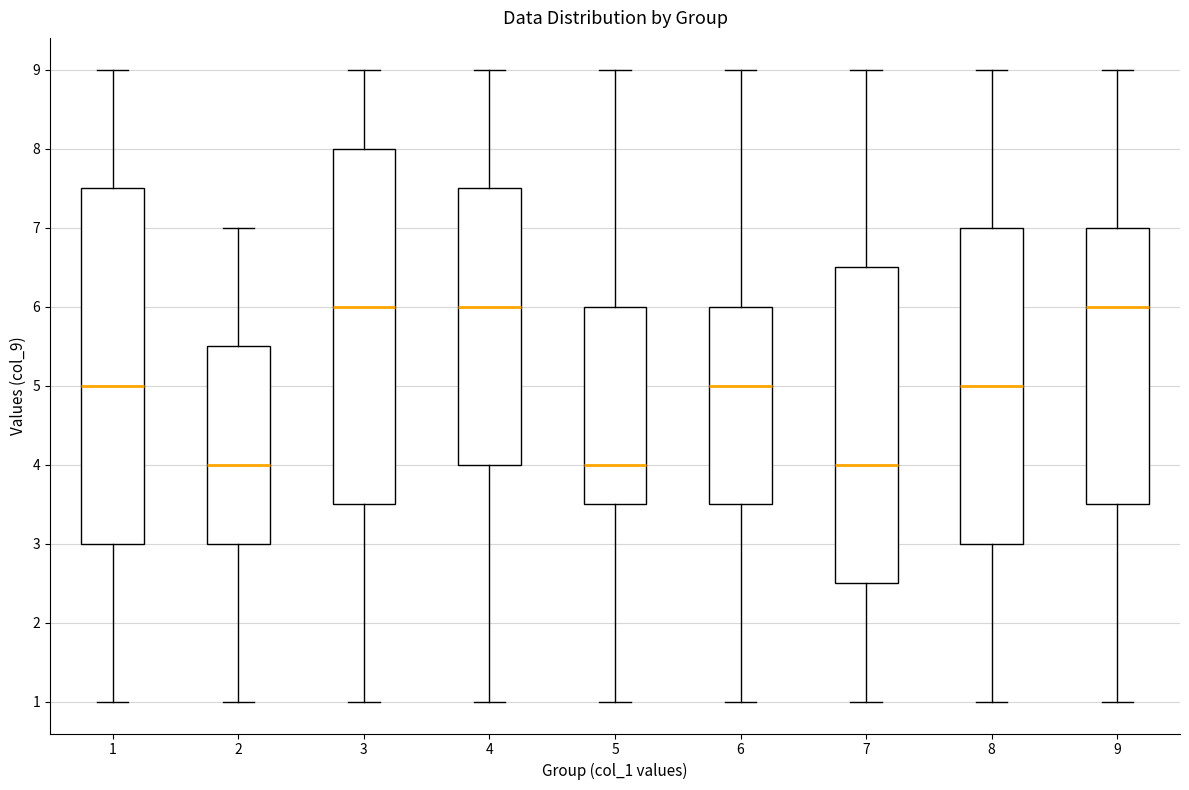

Reading left to right, transcribe this box plot: for each box, give where its median line is, the range the box spans, and where its two whiskers end, as read against the y-axis. The values are not printed on the chart, so give them approximately, as read against the axis.

1: median 5.0, box 3.0 to 7.5, whiskers 1.0 to 9.0
2: median 4.0, box 3.0 to 5.5, whiskers 1.0 to 7.0
3: median 6.0, box 3.5 to 8.0, whiskers 1.0 to 9.0
4: median 6.0, box 4.0 to 7.5, whiskers 1.0 to 9.0
5: median 4.0, box 3.5 to 6.0, whiskers 1.0 to 9.0
6: median 5.0, box 3.5 to 6.0, whiskers 1.0 to 9.0
7: median 4.0, box 2.5 to 6.5, whiskers 1.0 to 9.0
8: median 5.0, box 3.0 to 7.0, whiskers 1.0 to 9.0
9: median 6.0, box 3.5 to 7.0, whiskers 1.0 to 9.0